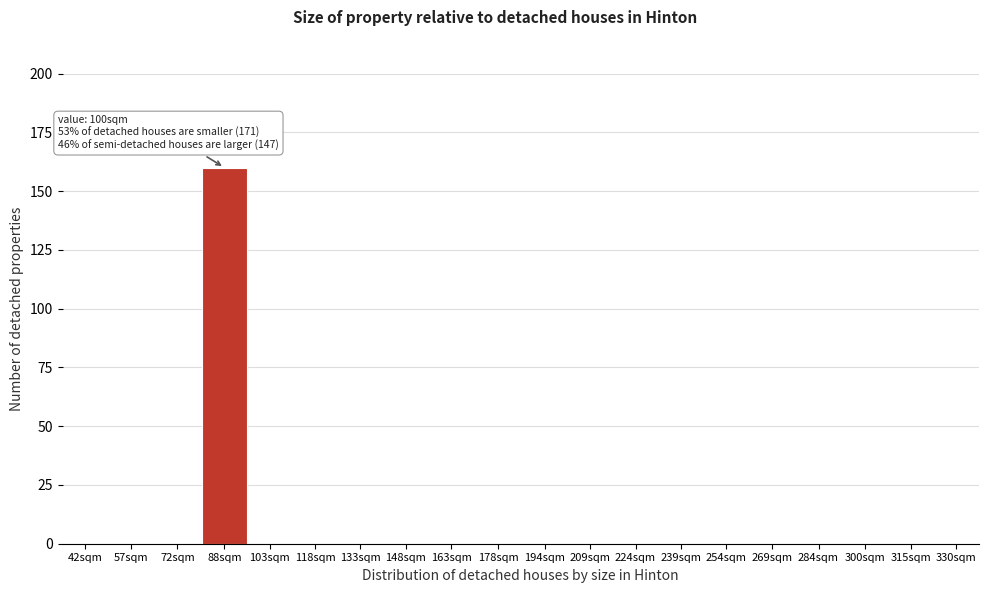

Reading left to right, transcribe all the data shown in this chart.

42sqm=0	57sqm=0	72sqm=0	88sqm=160	103sqm=0	118sqm=0	133sqm=0	148sqm=0	163sqm=0	178sqm=0	194sqm=0	209sqm=0	224sqm=0	239sqm=0	254sqm=0	269sqm=0	284sqm=0	300sqm=0	315sqm=0	330sqm=0